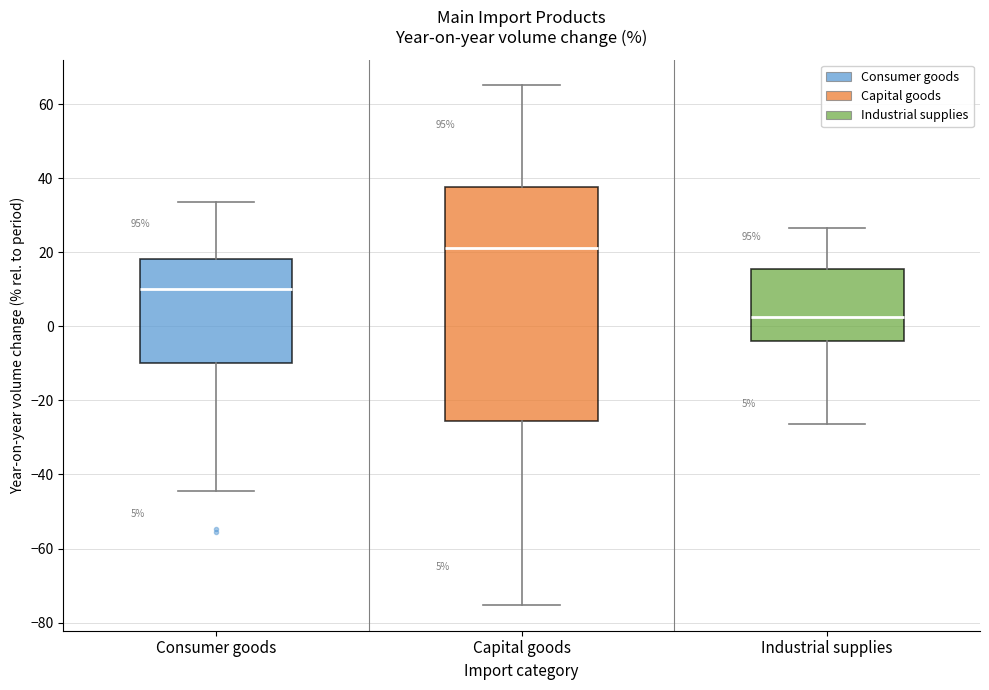

Comparing the boxes themselves (not the whiskers), which one is the tallest?

Capital goods